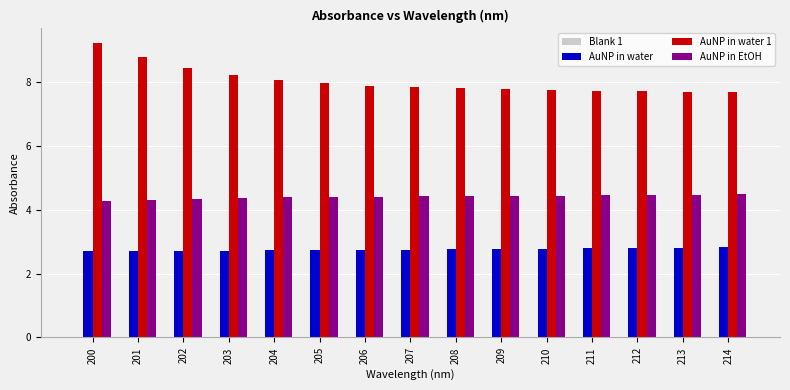

Which series has the widest spread of values?

AuNP in water 1